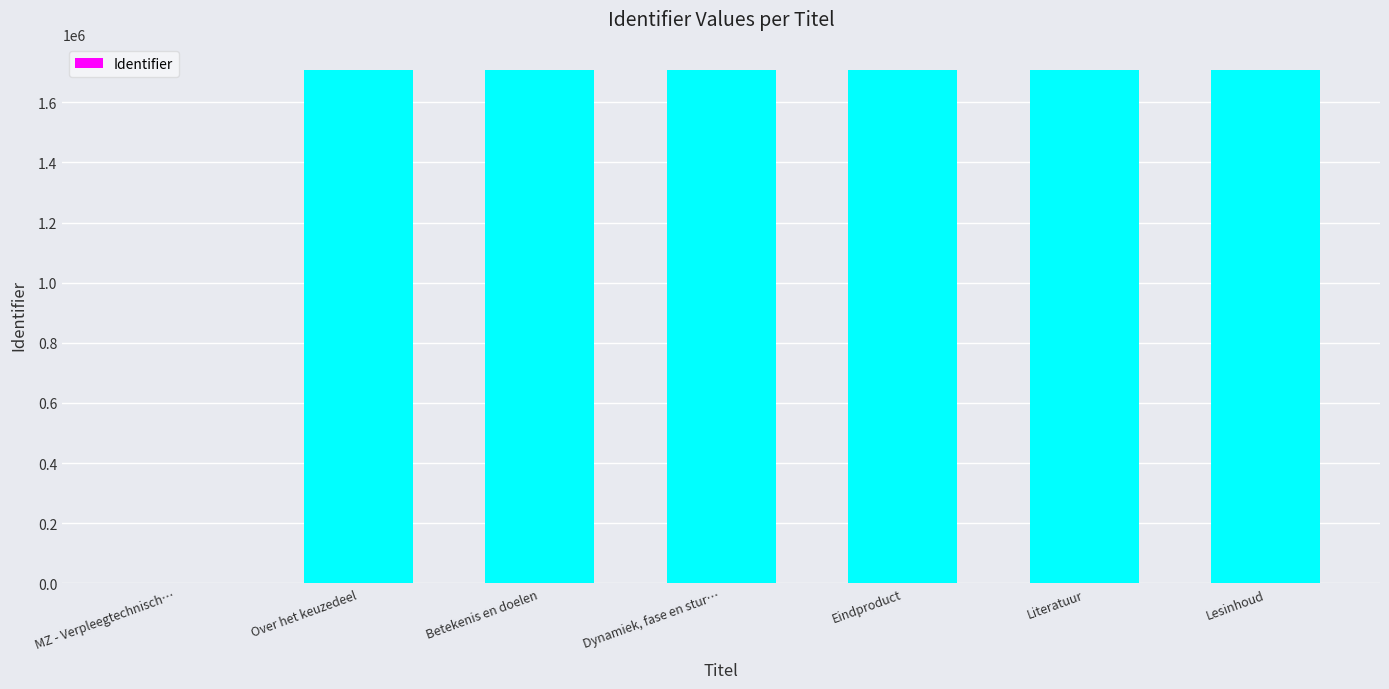

What is the ratio of the value at Betekenis en doelen to the value at Literatuur?

1.0